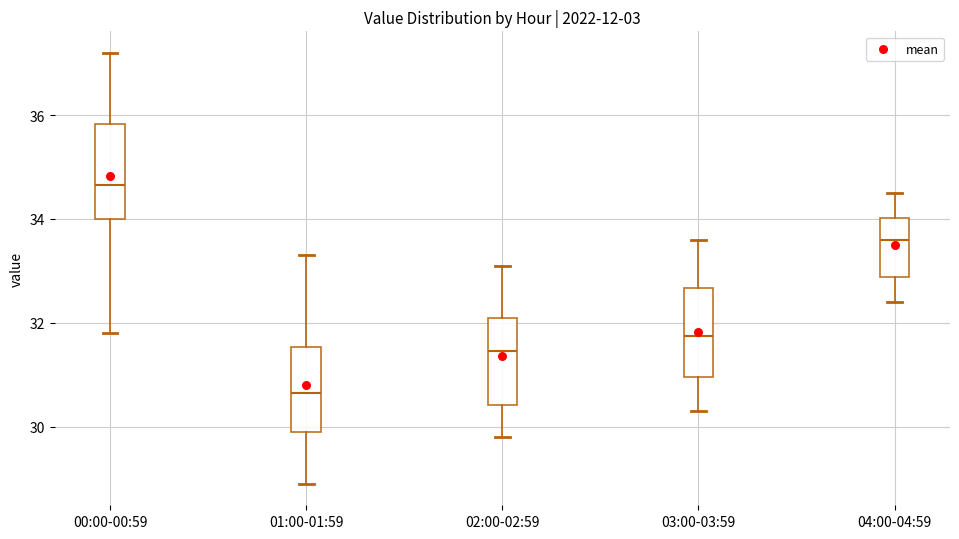

Reading left to right, transcribe this box plot: for each box, give where its median line is, the range the box spans, and where its two whiskers end, as read against the y-axis. The values are not printed on the chart, so give them approximately, as read against the axis.

00:00-00:59: median 34.6, box 34.0 to 35.8, whiskers 31.8 to 37.2
01:00-01:59: median 30.6, box 30.0 to 31.6, whiskers 29.0 to 33.4
02:00-02:59: median 31.4, box 30.4 to 32.2, whiskers 29.8 to 33.2
03:00-03:59: median 31.8, box 31.0 to 32.6, whiskers 30.4 to 33.6
04:00-04:59: median 33.6, box 32.8 to 34.0, whiskers 32.4 to 34.6